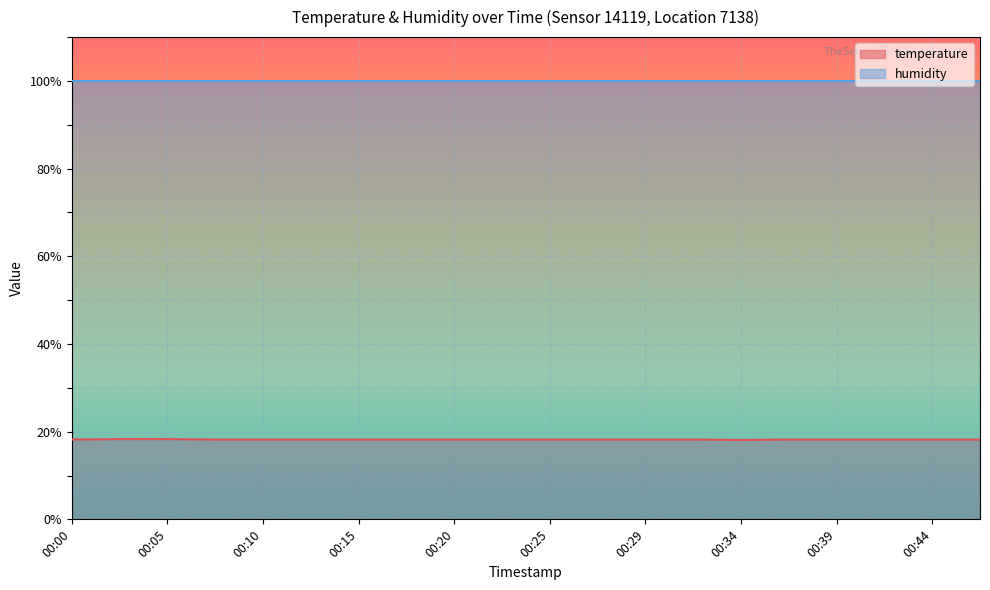

What is the value of the 12th point from the left?

18.2